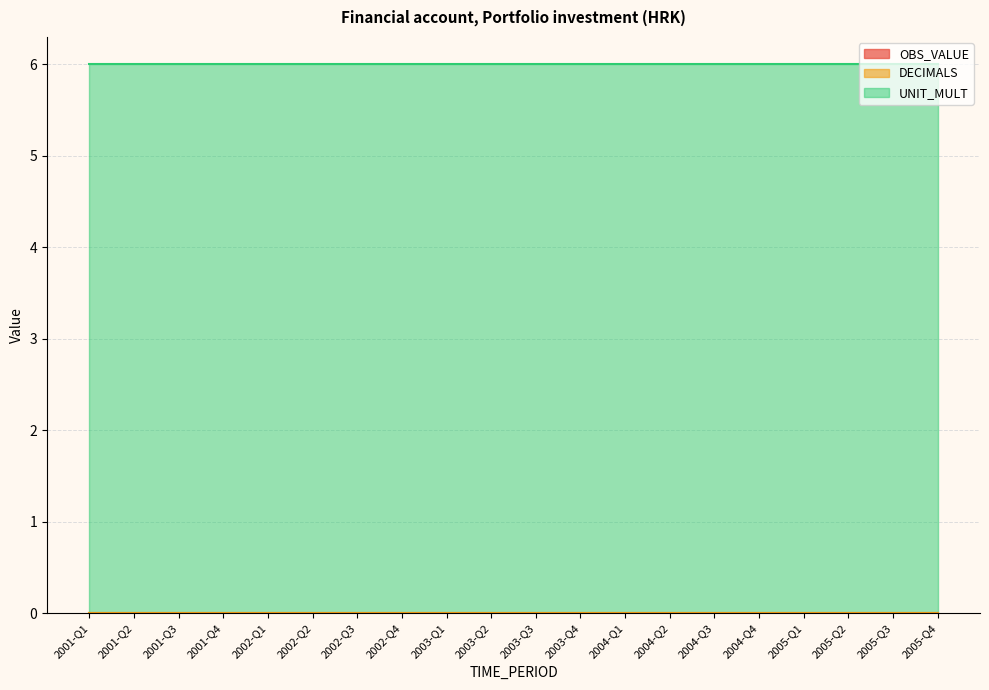

At which category is the sum across all series the highest?

2001-Q1